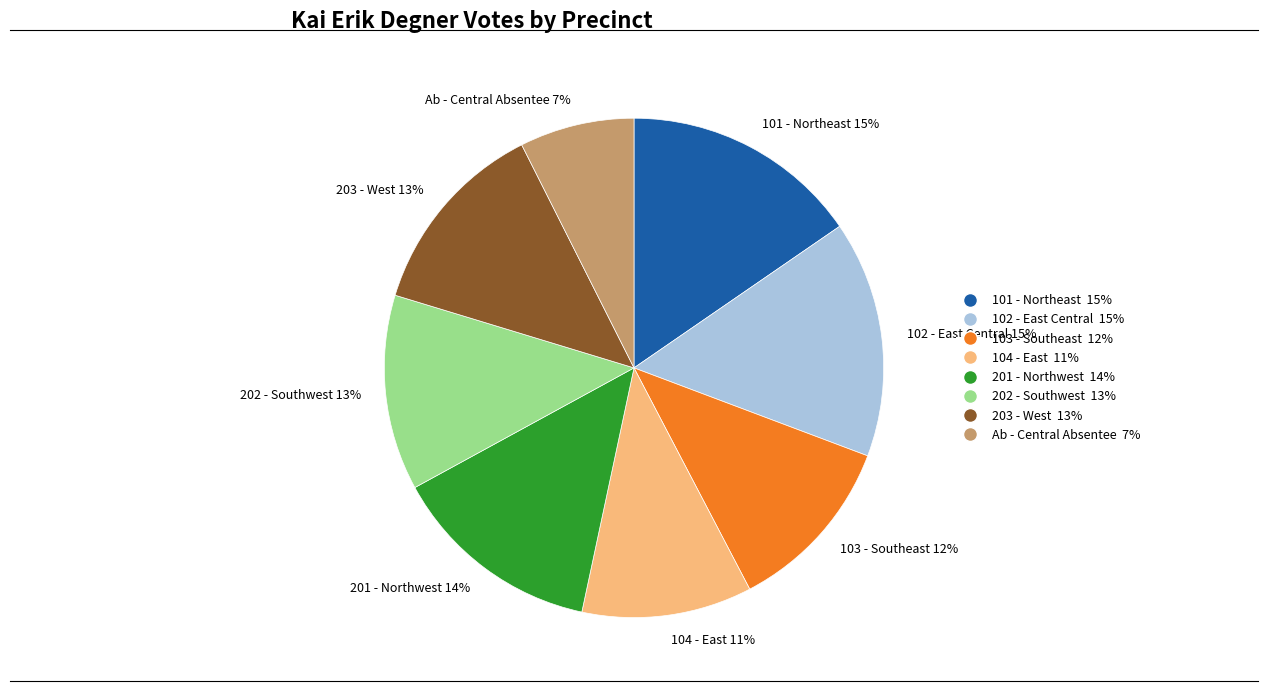

Is the sum of Ab - Central Absentee and 101 - Northeast greater than half?

No